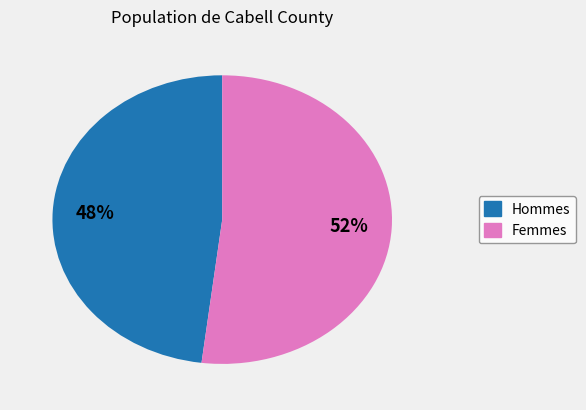

Is there any slice that represents more than half of the pie?

Yes